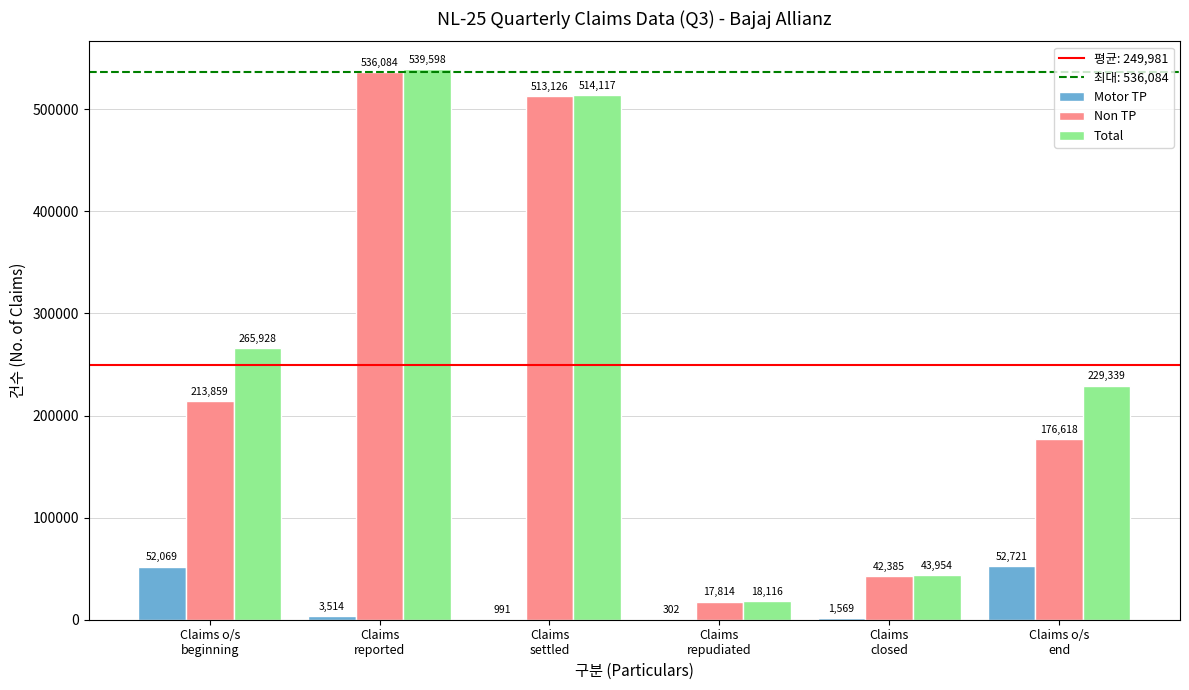

Which series has the largest total across all categories?

Total